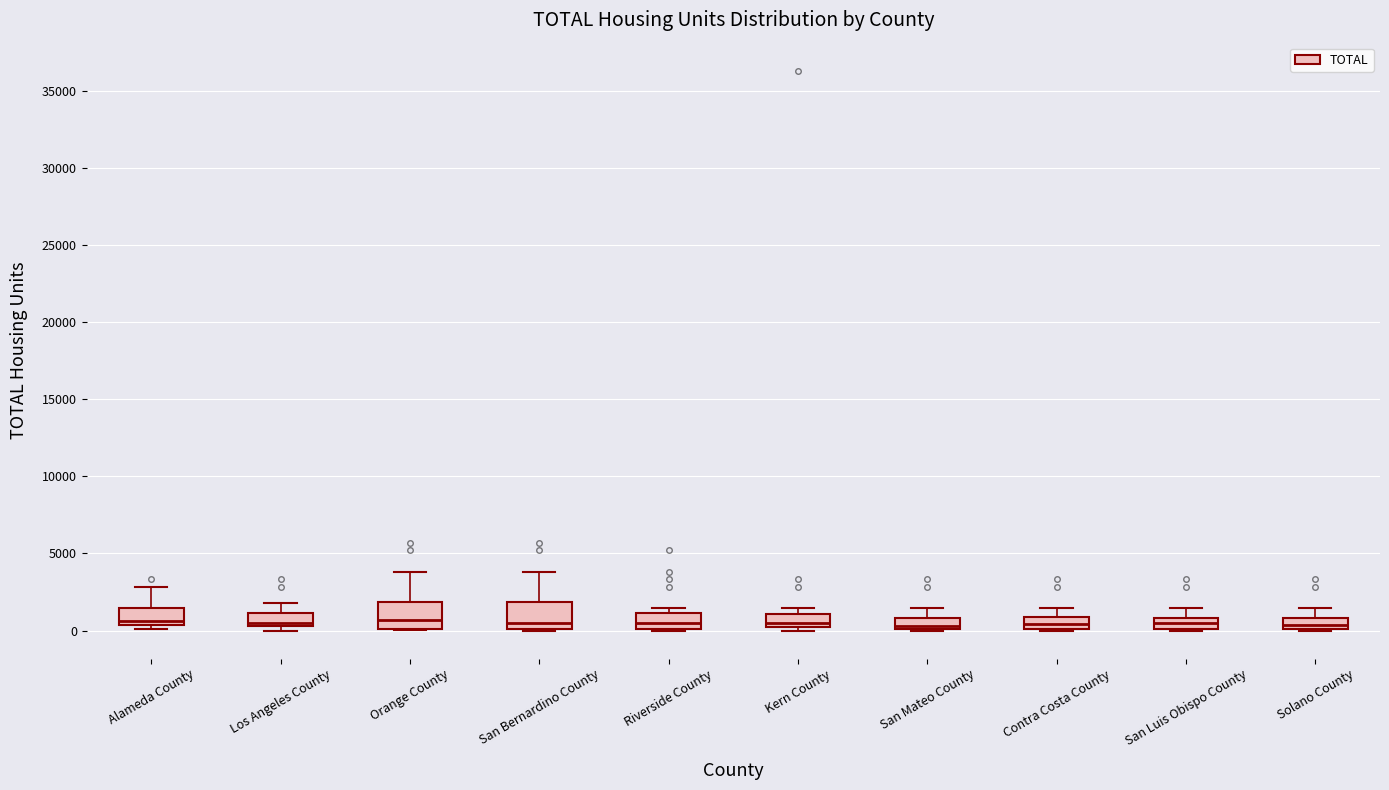

Where is the lower edge of the box for Alameda County on the y-axis? The values are not printed on the chart, so give them approximately, as read against the axis.

500